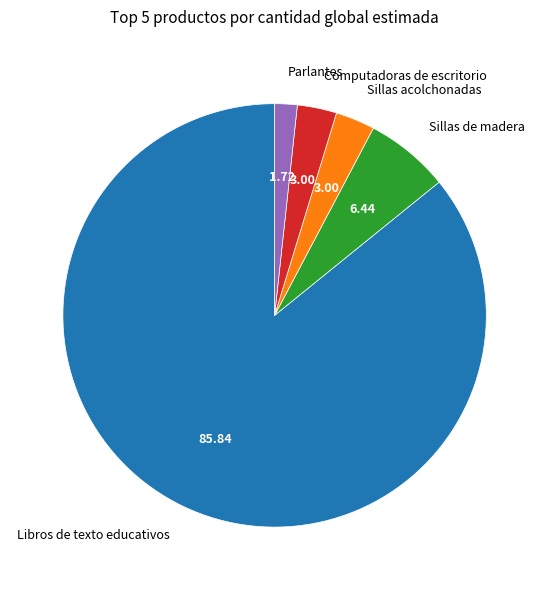

Is there any slice that represents more than half of the pie?

Yes